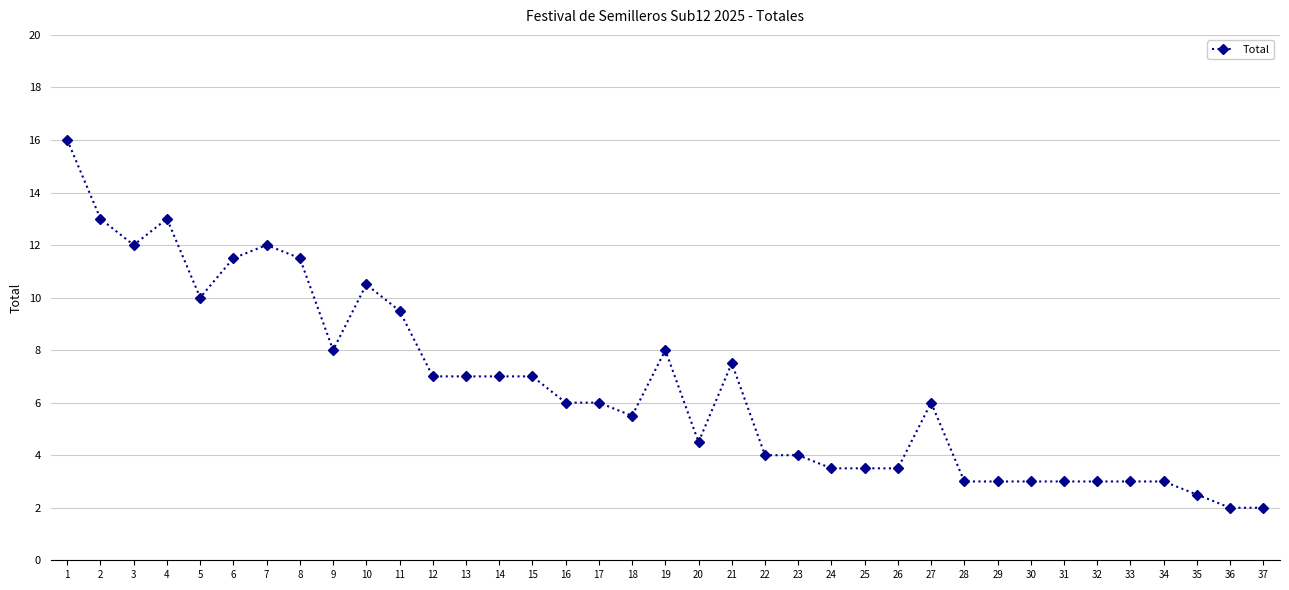

Where is the first local maximum?

4